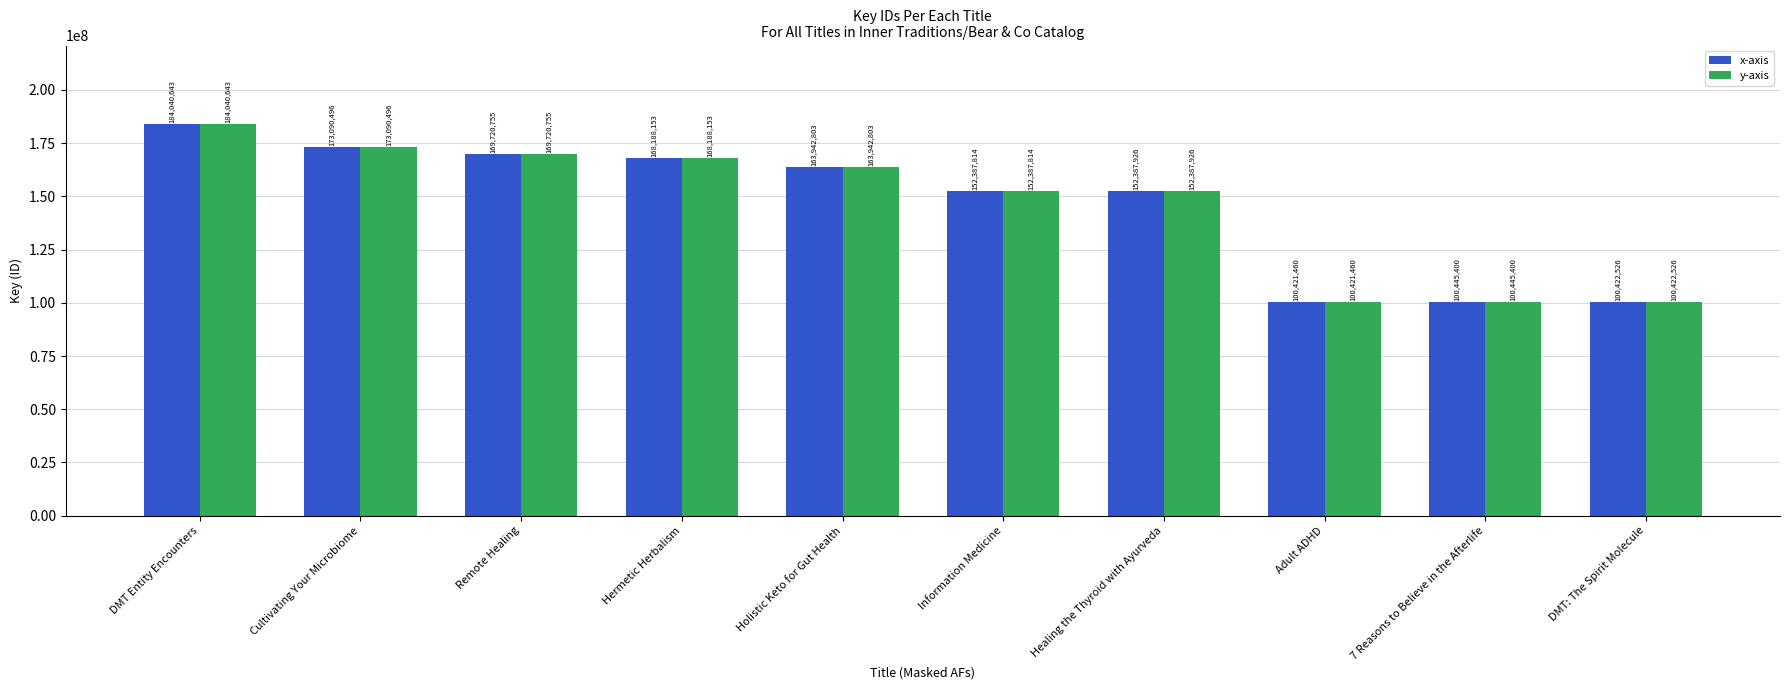

Where does the y-axis series first go above 163942803?

DMT Entity Encounters